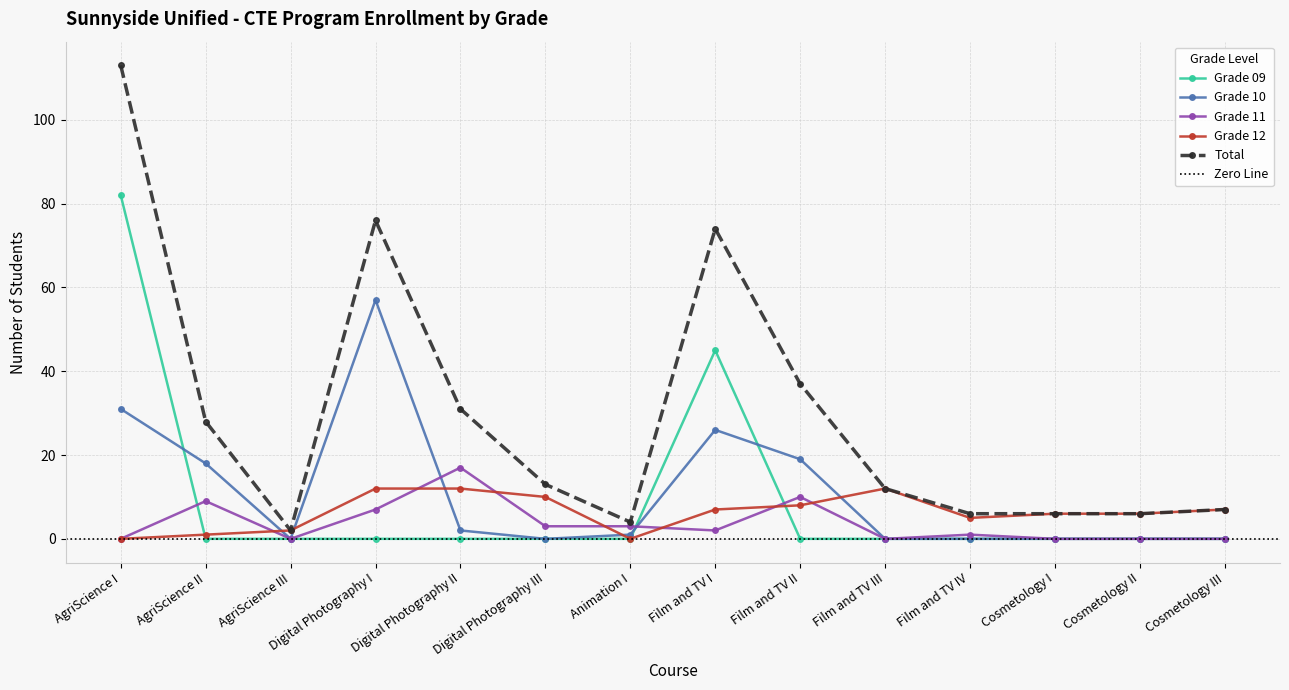

What is the maximum value shown in the chart?

113